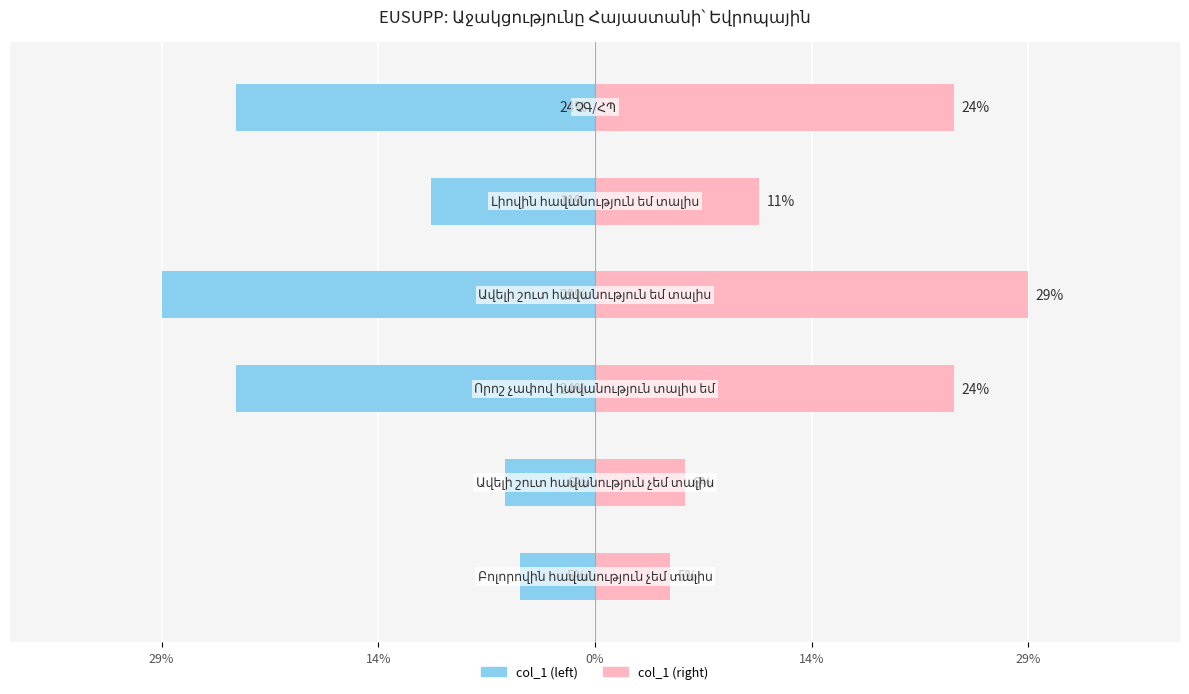

What value does the col_1 (right) series have at 29%?

11